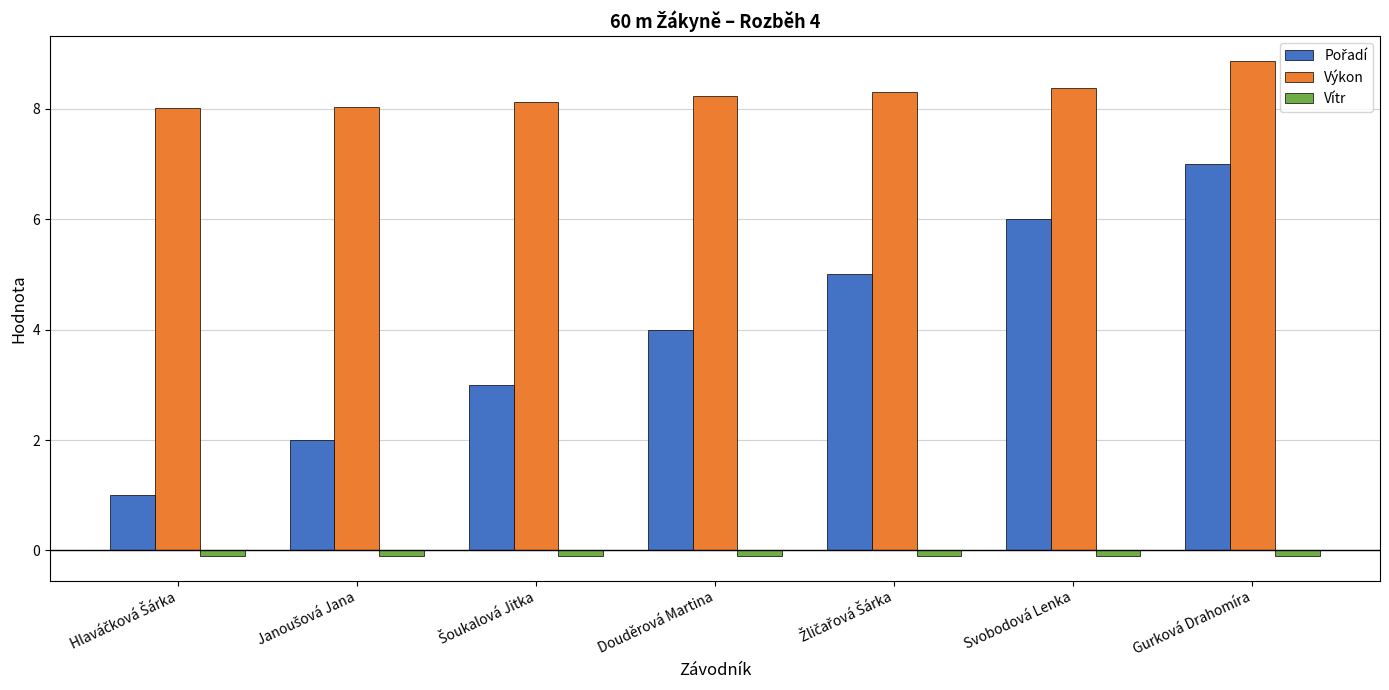

At which category is the sum across all series the highest?

Gurková Drahomíra